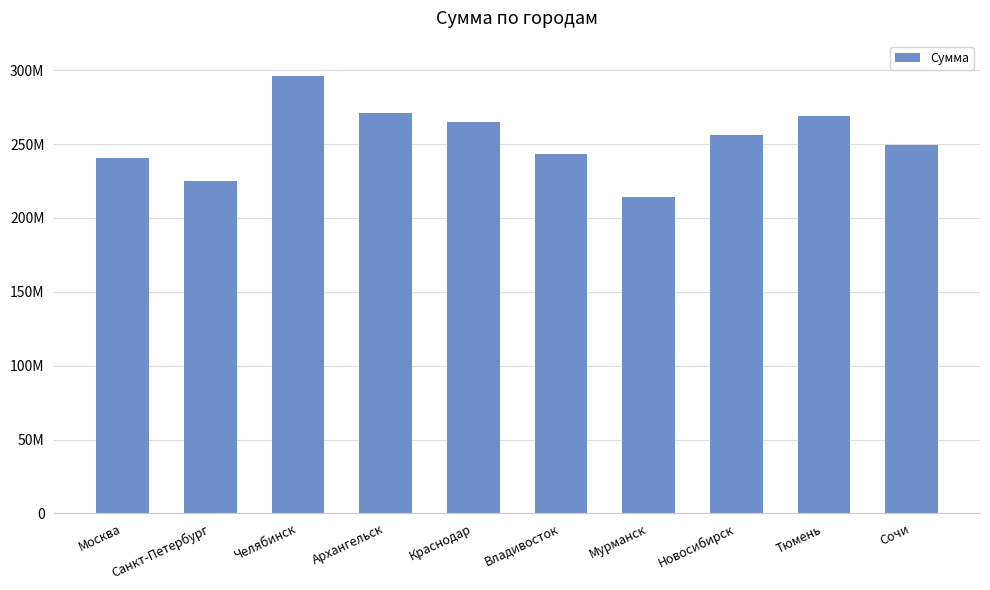

Are the bars horizontal?

No